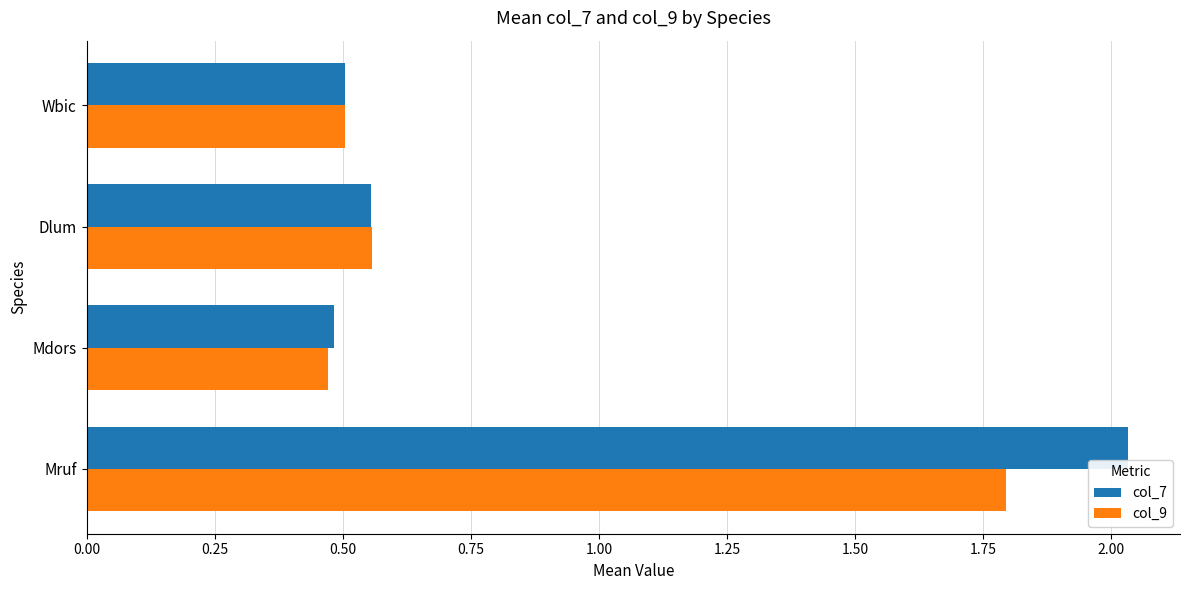

Where is col_7 nearest to the value 1?

Dlum